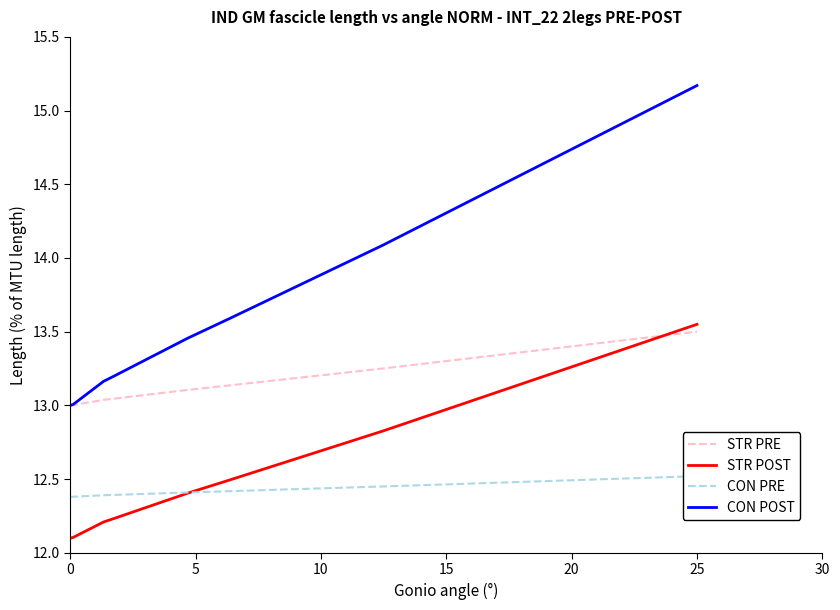

The STR POST series shows 12.1 at 0. True or false?

True